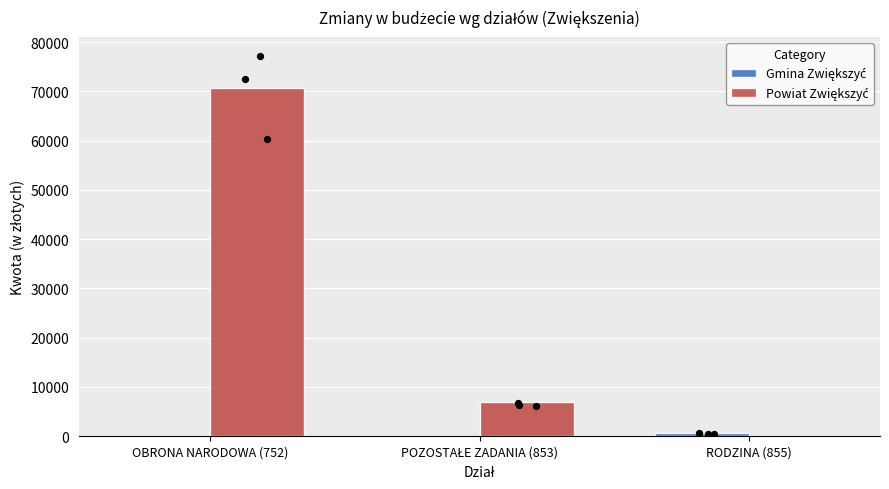

At how many categories does at least one series exceed 14386?

1